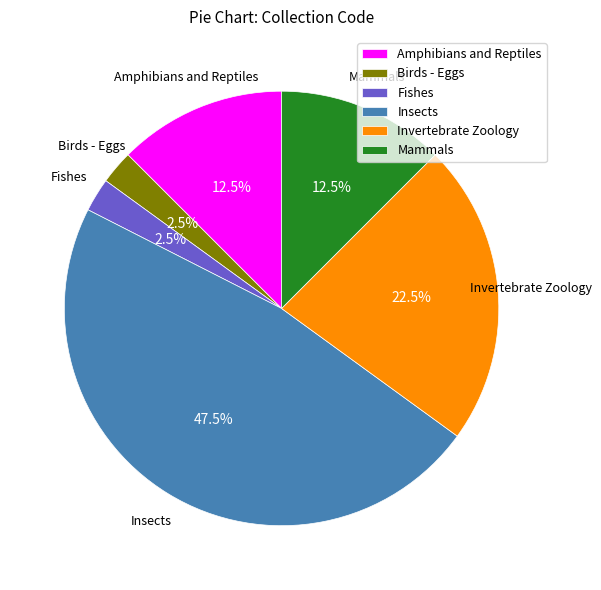

Does Invertebrate Zoology represent more than half of the total?

No